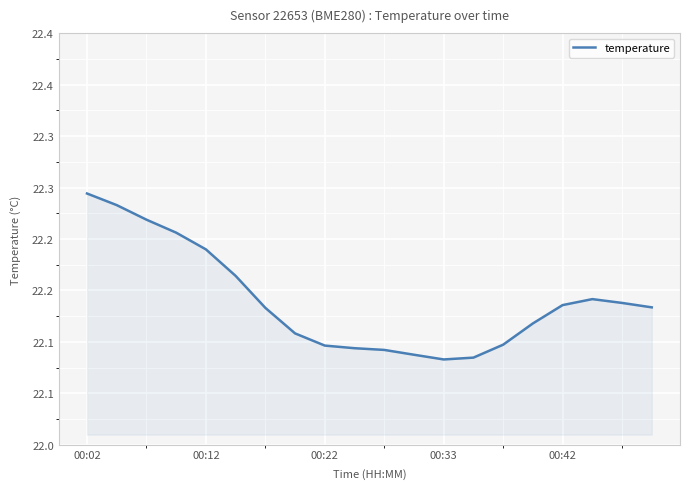

Count the values in the range 22 to 23.

20